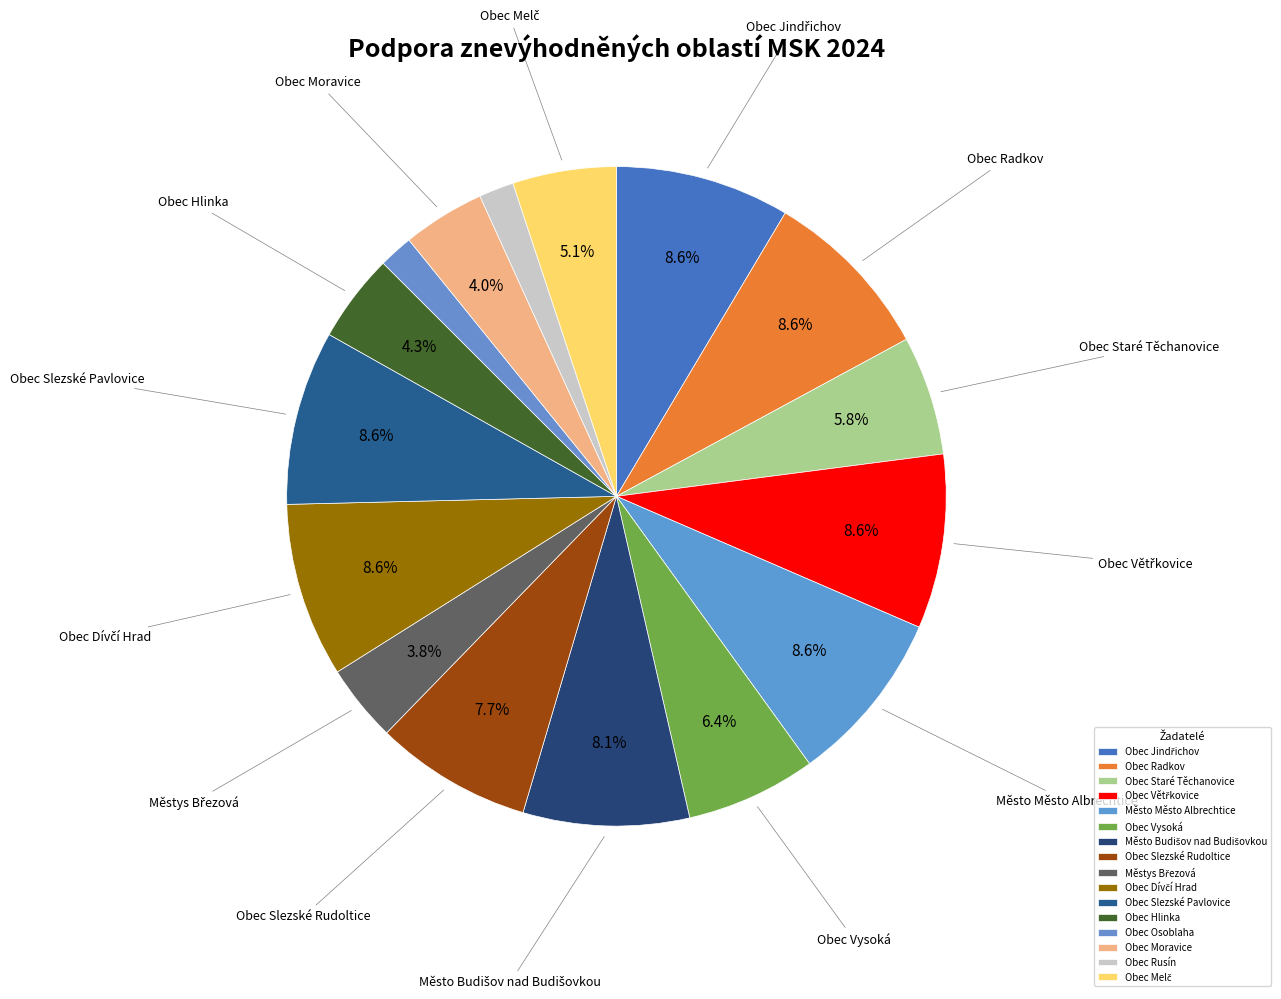

Count the number of slices in the pie.

16